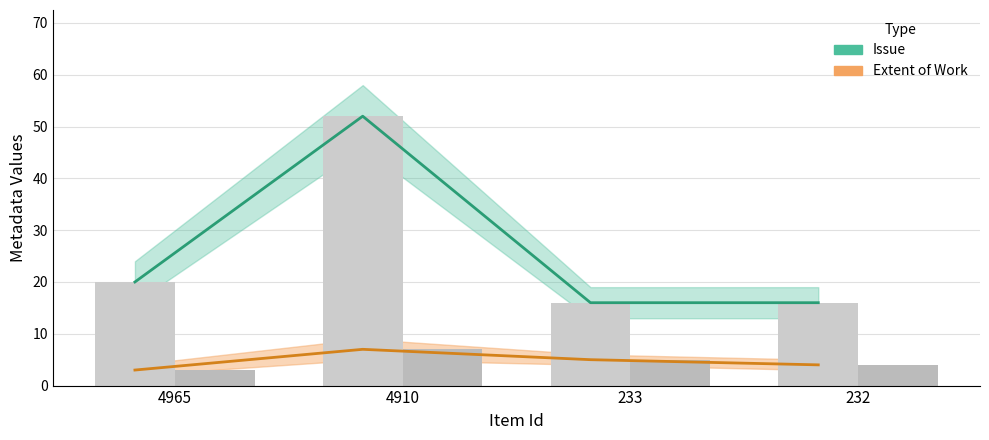

At which category is the sum across all series the highest?

4910